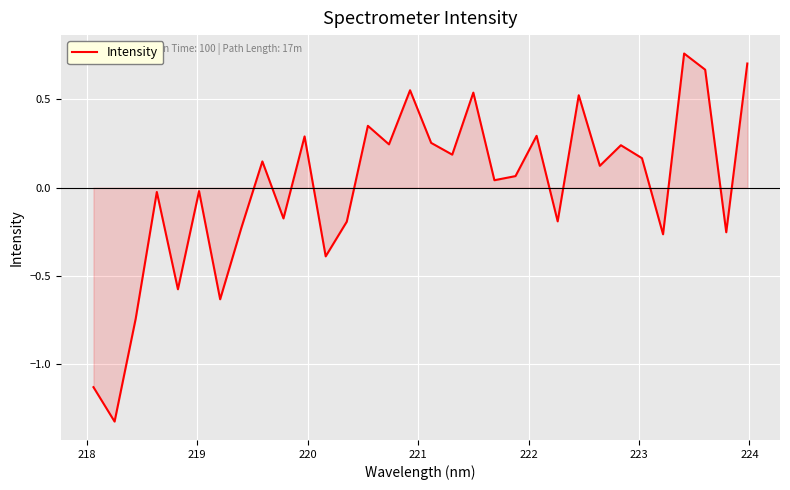

What is the difference between the maximum and minimum values?

2.1